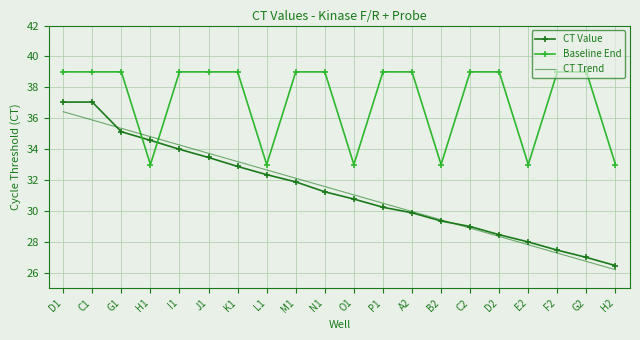

What is the minimum value shown in the chart?

26.2